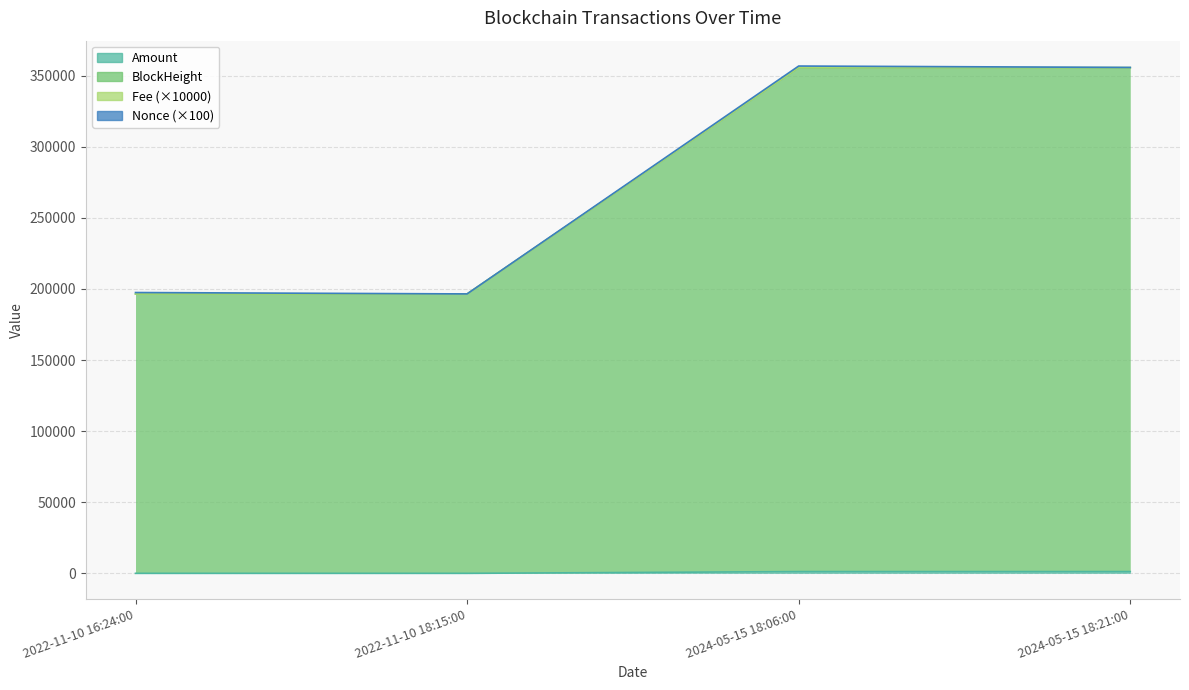

What is the average value of the Amount series?

641.7